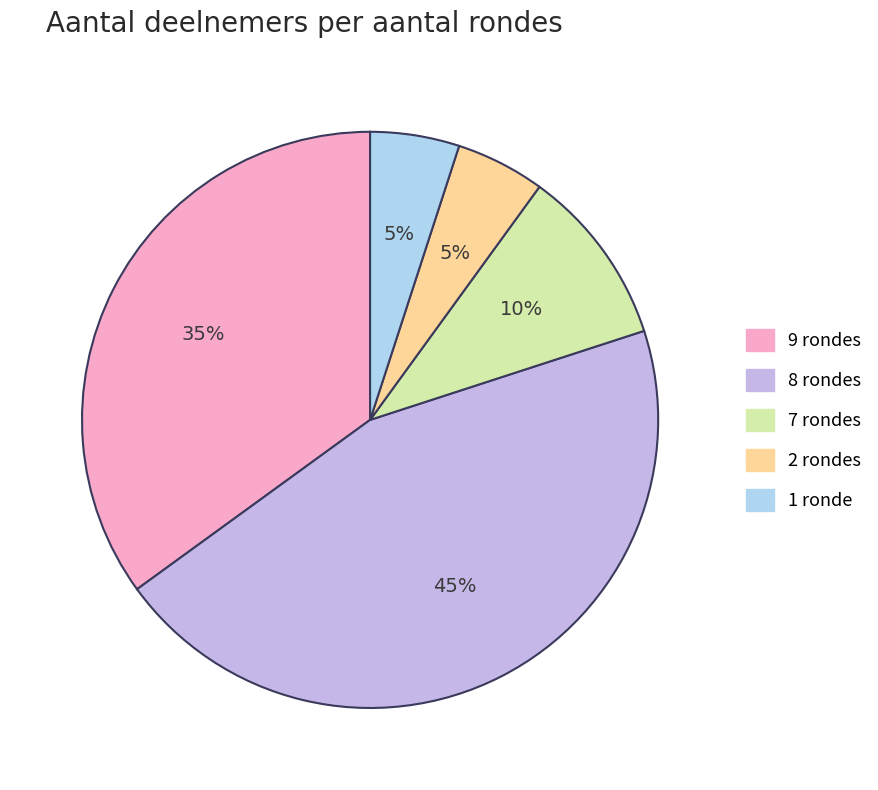

What is the ratio of the value at 8 rondes to the value at 7 rondes?

4.5